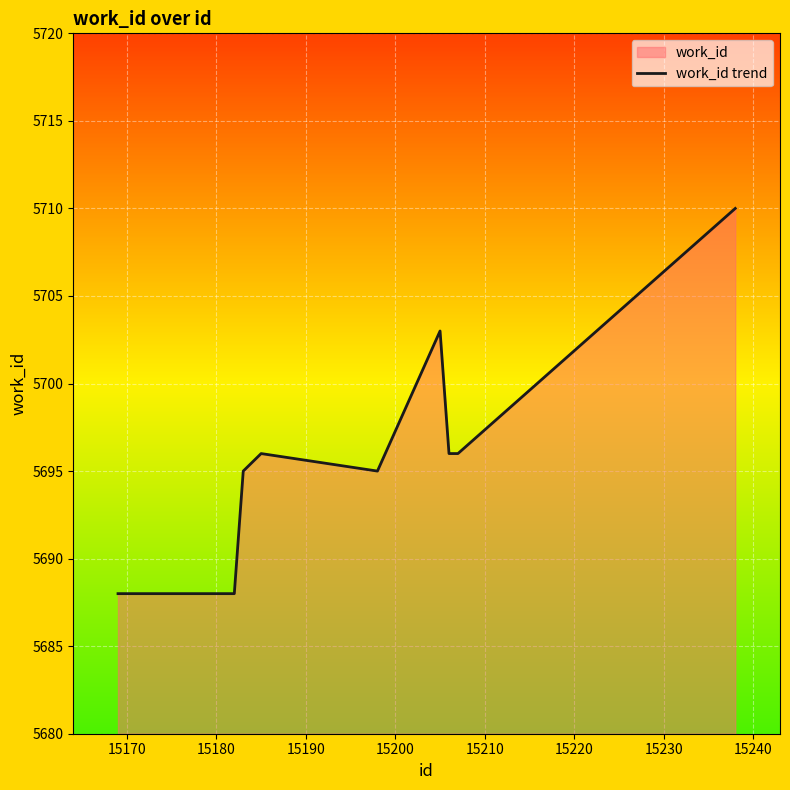

What is the difference between the maximum and minimum values?

22